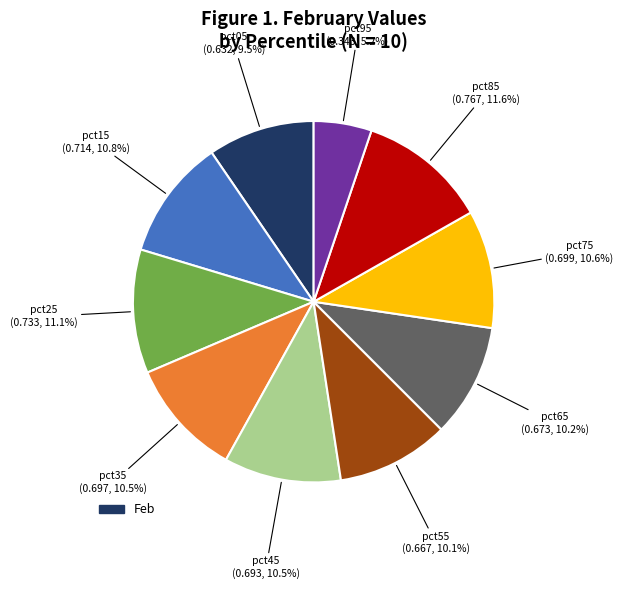

Does any single category account for the majority?

No